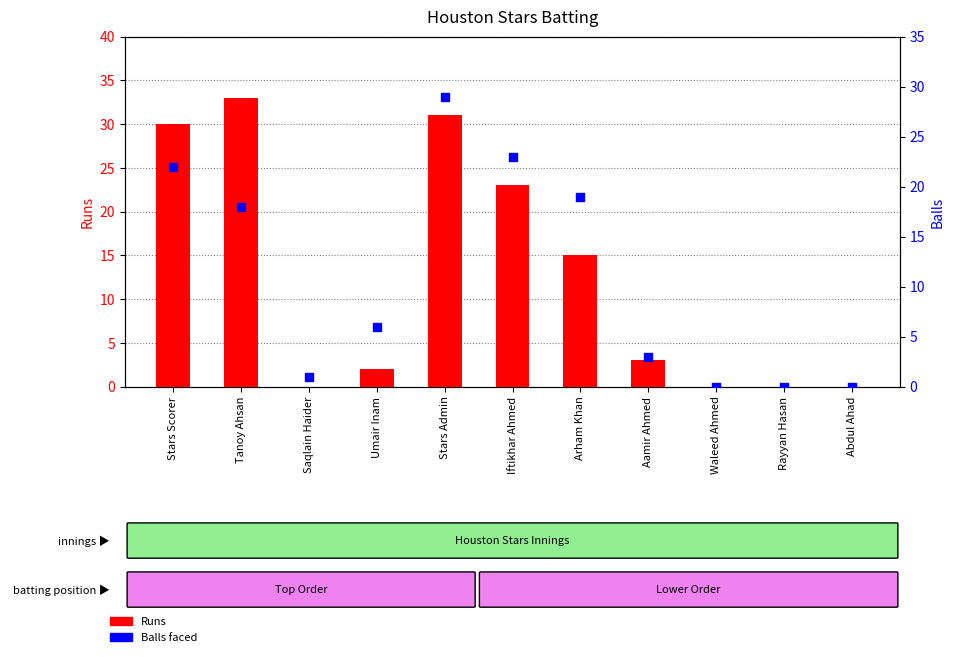

At which category is the sum across all series the highest?

Stars Admin